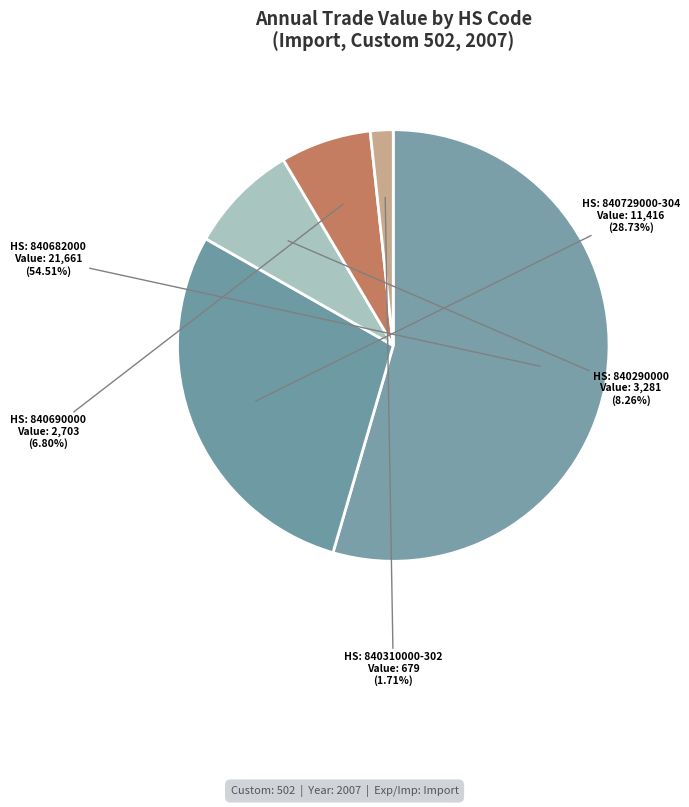

How many slices are in this pie chart?

5